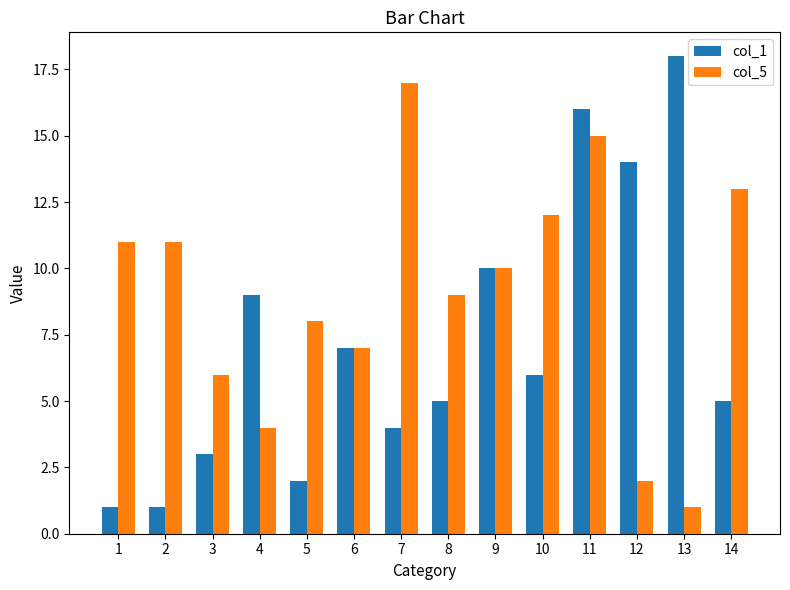

What are all the series names shown in the legend?

col_1, col_5